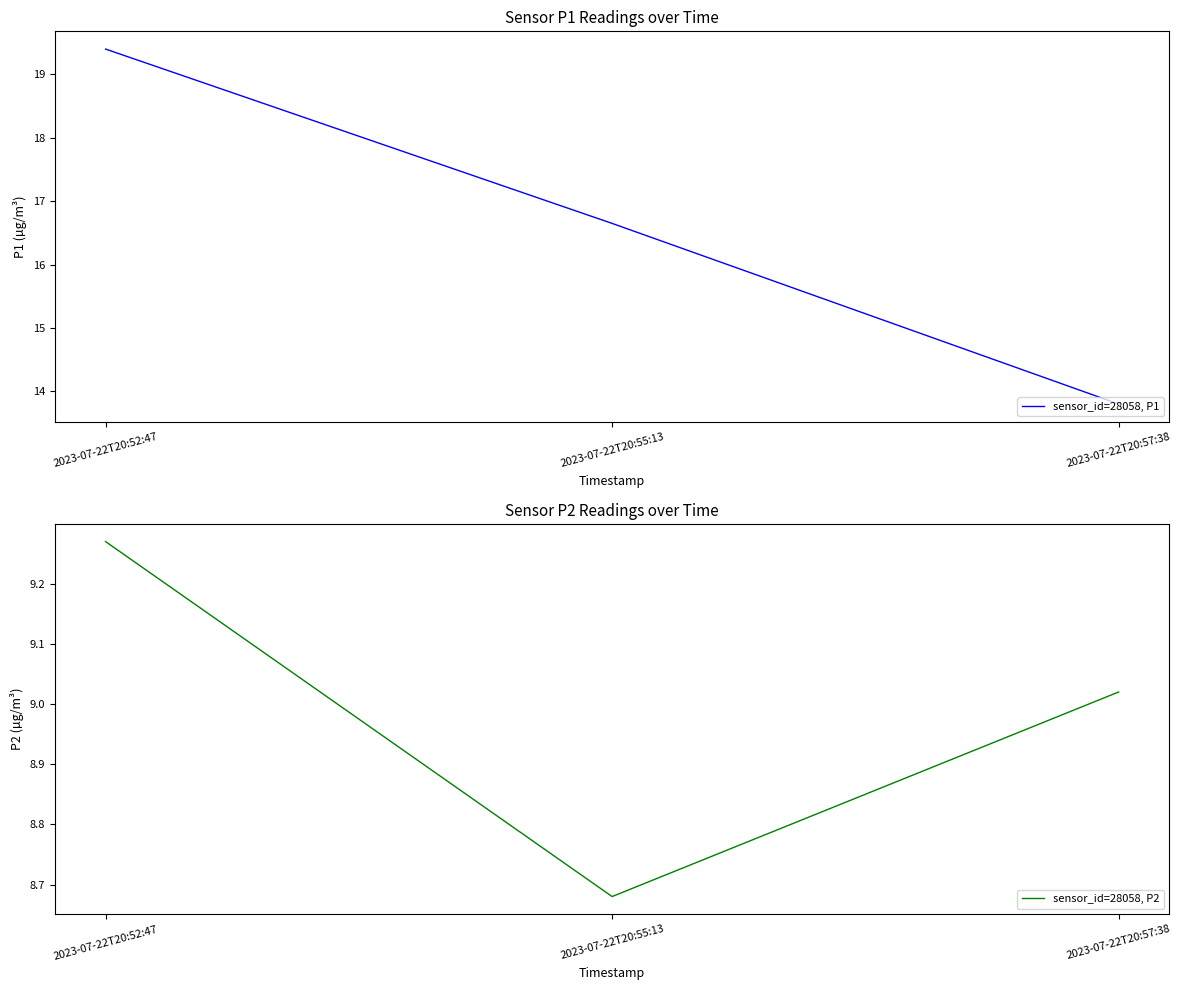

Is the value of sensor_id=28058, P1 at 2023-07-22T20:57:38 greater than the value of sensor_id=28058, P2 at 2023-07-22T20:52:47?

Yes